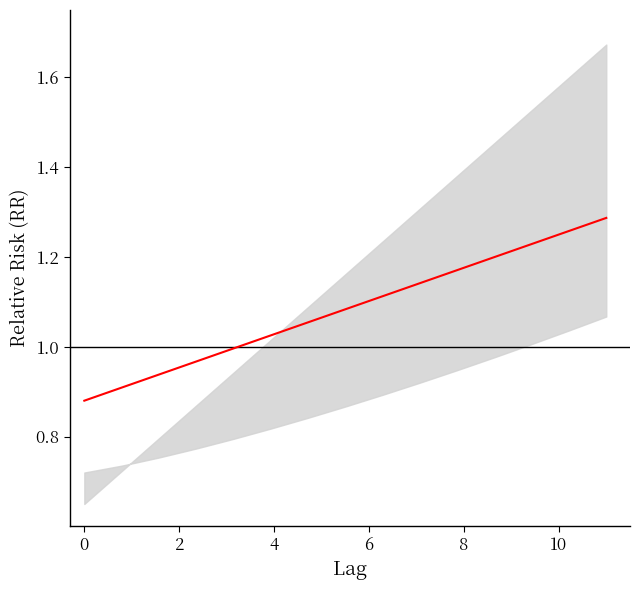

How many lines are shown in the chart?

1